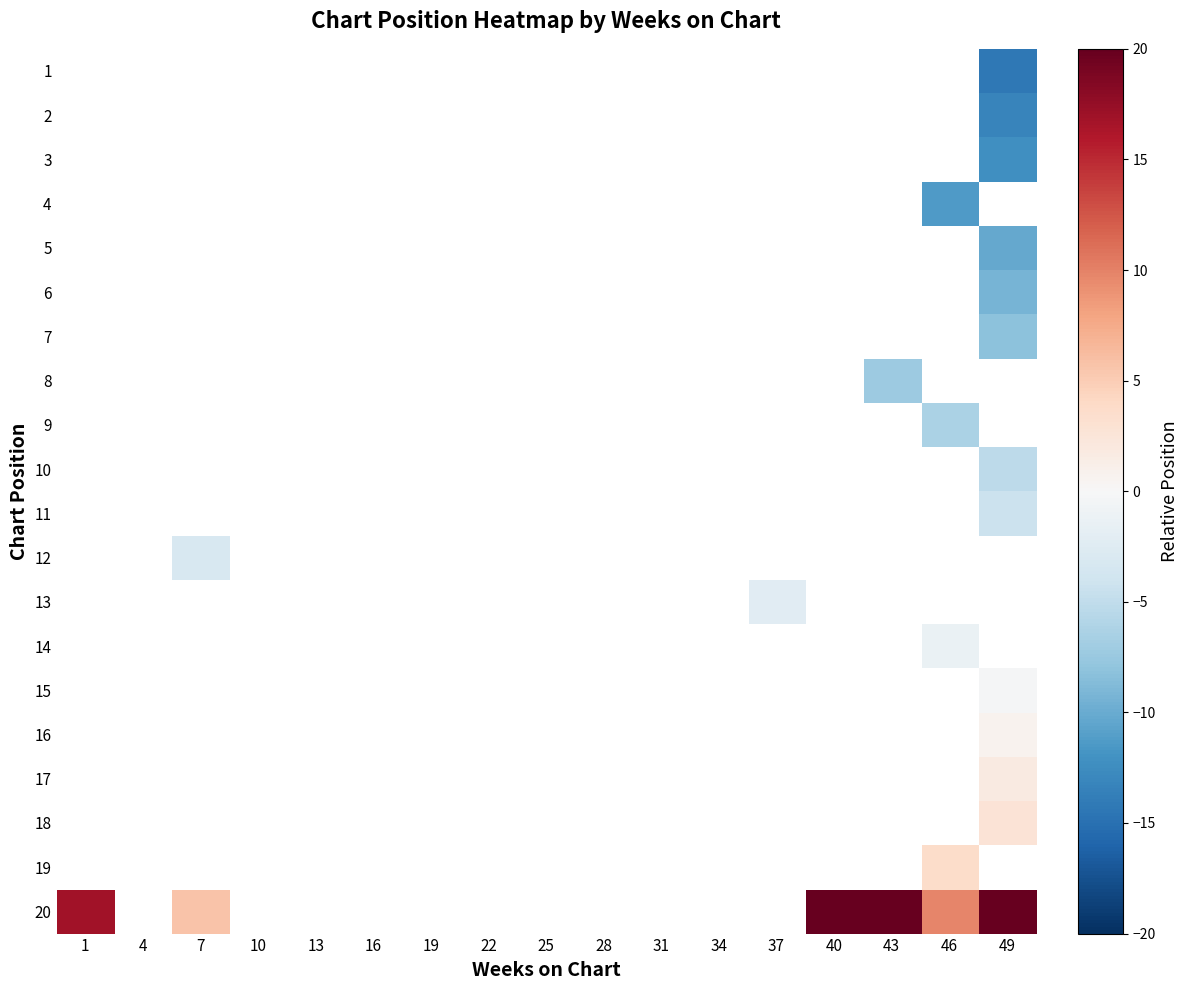

Which series has the largest range (max minus min)?

20